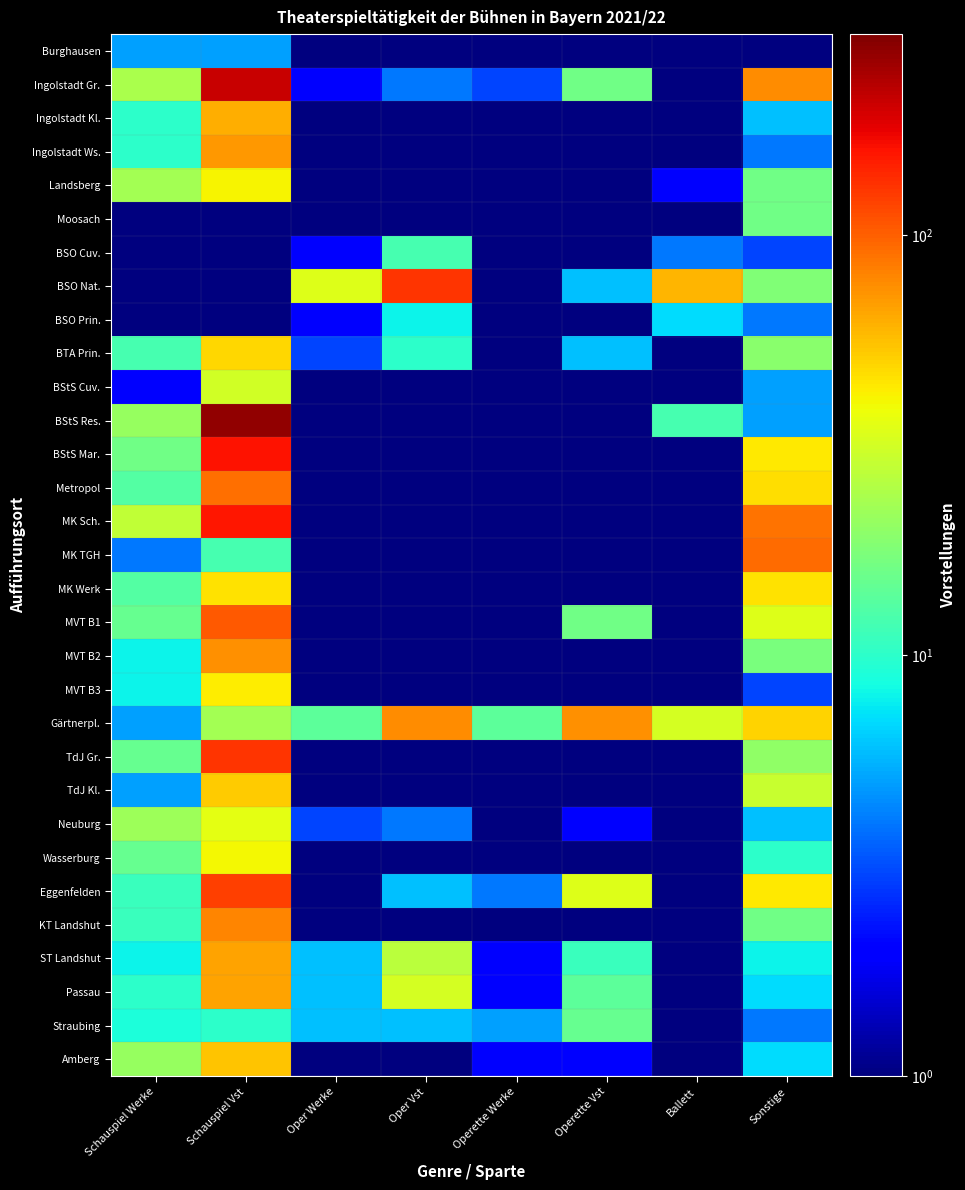

Reading right to left, transcribe all the data shown in this chart.

Burghausen: Sonstige=0.5	Ballett=0.5	Operette Vst=0.5	Operette Werke=0.5	Oper Vst=0.5	Oper Werke=0.5	Schauspiel Vst=5.0	Schauspiel Werke=5.0
Ingolstadt Gr.: Sonstige=77.0	Ballett=0.5	Operette Vst=16.0	Operette Werke=3.0	Oper Vst=4.0	Oper Werke=2.0	Schauspiel Vst=209.0	Schauspiel Werke=24.0
Ingolstadt Kl.: Sonstige=6.0	Ballett=0.5	Operette Vst=0.5	Operette Werke=0.5	Oper Vst=0.5	Oper Werke=0.5	Schauspiel Vst=62.0	Schauspiel Werke=10.0
Ingolstadt Ws.: Sonstige=4.0	Ballett=0.5	Operette Vst=0.5	Operette Werke=0.5	Oper Vst=0.5	Oper Werke=0.5	Schauspiel Vst=72.0	Schauspiel Werke=10.0
Landsberg: Sonstige=16.0	Ballett=2.0	Operette Vst=0.5	Operette Werke=0.5	Oper Vst=0.5	Oper Werke=0.5	Schauspiel Vst=41.0	Schauspiel Werke=23.0
Moosach: Sonstige=16.0	Ballett=0.5	Operette Vst=0.5	Operette Werke=0.5	Oper Vst=0.5	Oper Werke=0.5	Schauspiel Vst=0.5	Schauspiel Werke=0.5
BSO Cuv.: Sonstige=3.0	Ballett=4.0	Operette Vst=0.5	Operette Werke=0.5	Oper Vst=12.0	Oper Werke=2.0	Schauspiel Vst=0.5	Schauspiel Werke=0.5
BSO Nat.: Sonstige=18.0	Ballett=59.0	Operette Vst=6.0	Operette Werke=1.0	Oper Vst=131.0	Oper Werke=34.0	Schauspiel Vst=0.5	Schauspiel Werke=0.5
BSO Prin.: Sonstige=4.0	Ballett=7.0	Operette Vst=0.5	Operette Werke=0.5	Oper Vst=8.0	Oper Werke=2.0	Schauspiel Vst=0.5	Schauspiel Werke=0.5
BTA Prin.: Sonstige=19.0	Ballett=0.5	Operette Vst=6.0	Operette Werke=1.0	Oper Vst=10.0	Oper Werke=3.0	Schauspiel Vst=49.0	Schauspiel Werke=12.0
BStS Cuv.: Sonstige=5.0	Ballett=0.5	Operette Vst=0.5	Operette Werke=0.5	Oper Vst=0.5	Oper Werke=0.5	Schauspiel Vst=31.0	Schauspiel Werke=2.0
BStS Res.: Sonstige=5.0	Ballett=12.0	Operette Vst=0.5	Operette Werke=0.5	Oper Vst=0.5	Oper Werke=0.5	Schauspiel Vst=269.0	Schauspiel Werke=21.0
BStS Mar.: Sonstige=44.0	Ballett=0.5	Operette Vst=0.5	Operette Werke=0.5	Oper Vst=0.5	Oper Werke=0.5	Schauspiel Vst=158.0	Schauspiel Werke=16.0
Metropol: Sonstige=47.0	Ballett=0.5	Operette Vst=0.5	Operette Werke=0.5	Oper Vst=0.5	Oper Werke=0.5	Schauspiel Vst=91.0	Schauspiel Werke=13.0
MK Sch.: Sonstige=89.0	Ballett=1.0	Operette Vst=0.5	Operette Werke=0.5	Oper Vst=0.5	Oper Werke=0.5	Schauspiel Vst=157.0	Schauspiel Werke=28.0
MK TGH: Sonstige=94.0	Ballett=0.5	Operette Vst=0.5	Operette Werke=0.5	Oper Vst=0.5	Oper Werke=0.5	Schauspiel Vst=12.0	Schauspiel Werke=4.0
MK Werk: Sonstige=46.0	Ballett=0.5	Operette Vst=0.5	Operette Werke=0.5	Oper Vst=0.5	Oper Werke=0.5	Schauspiel Vst=46.0	Schauspiel Werke=13.0
MVT B1: Sonstige=34.0	Ballett=0.5	Operette Vst=16.0	Operette Werke=1.0	Oper Vst=0.5	Oper Werke=0.5	Schauspiel Vst=105.0	Schauspiel Werke=15.0
MVT B2: Sonstige=17.0	Ballett=0.5	Operette Vst=0.5	Operette Werke=0.5	Oper Vst=0.5	Oper Werke=0.5	Schauspiel Vst=74.0	Schauspiel Werke=8.0
MVT B3: Sonstige=3.0	Ballett=0.5	Operette Vst=0.5	Operette Werke=0.5	Oper Vst=0.5	Oper Werke=0.5	Schauspiel Vst=43.0	Schauspiel Werke=8.0
Gärtnerpl.: Sonstige=50.0	Ballett=32.0	Operette Vst=74.0	Operette Werke=14.0	Oper Vst=76.0	Oper Werke=14.0	Schauspiel Vst=23.0	Schauspiel Werke=5.0
TdJ Gr.: Sonstige=20.0	Ballett=0.5	Operette Vst=0.5	Operette Werke=0.5	Oper Vst=0.5	Oper Werke=0.5	Schauspiel Vst=130.0	Schauspiel Werke=15.0
TdJ Kl.: Sonstige=29.0	Ballett=0.5	Operette Vst=0.5	Operette Werke=0.5	Oper Vst=0.5	Oper Werke=0.5	Schauspiel Vst=52.0	Schauspiel Werke=5.0
Neuburg: Sonstige=6.0	Ballett=0.5	Operette Vst=2.0	Operette Werke=1.0	Oper Vst=4.0	Oper Werke=3.0	Schauspiel Vst=36.0	Schauspiel Werke=22.0
Wasserburg: Sonstige=10.0	Ballett=0.5	Operette Vst=0.5	Operette Werke=0.5	Oper Vst=0.5	Oper Werke=0.5	Schauspiel Vst=40.0	Schauspiel Werke=15.0
Eggenfelden: Sonstige=44.0	Ballett=0.5	Operette Vst=34.0	Operette Werke=4.0	Oper Vst=6.0	Oper Werke=1.0	Schauspiel Vst=123.0	Schauspiel Werke=11.0
KT Landshut: Sonstige=16.0	Ballett=0.5	Operette Vst=0.5	Operette Werke=0.5	Oper Vst=0.5	Oper Werke=0.5	Schauspiel Vst=80.0	Schauspiel Werke=11.0
ST Landshut: Sonstige=8.0	Ballett=0.5	Operette Vst=11.0	Operette Werke=2.0	Oper Vst=27.0	Oper Werke=6.0	Schauspiel Vst=66.0	Schauspiel Werke=8.0
Passau: Sonstige=7.0	Ballett=0.5	Operette Vst=14.0	Operette Werke=2.0	Oper Vst=32.0	Oper Werke=6.0	Schauspiel Vst=66.0	Schauspiel Werke=10.0
Straubing: Sonstige=4.0	Ballett=0.5	Operette Vst=15.0	Operette Werke=5.0	Oper Vst=6.0	Oper Werke=6.0	Schauspiel Vst=10.0	Schauspiel Werke=9.0
Amberg: Sonstige=7.0	Ballett=1.0	Operette Vst=2.0	Operette Werke=2.0	Oper Vst=1.0	Oper Werke=1.0	Schauspiel Vst=54.0	Schauspiel Werke=21.0